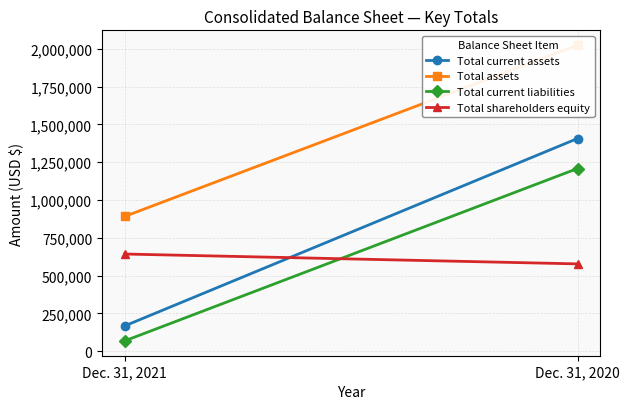

Is the value of Total current assets at Dec. 31, 2020 greater than the value of Total shareholders equity at Dec. 31, 2020?

Yes